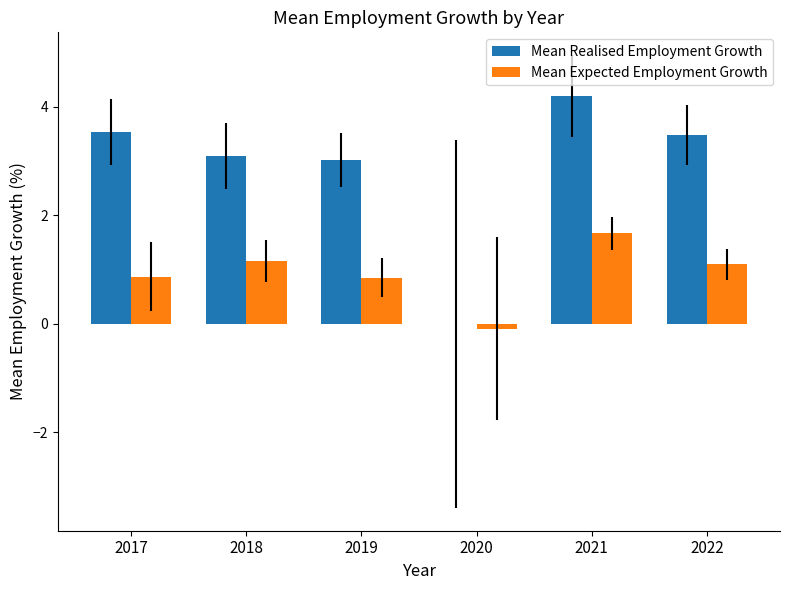

Which series has the largest total across all categories?

Mean Realised Employment Growth